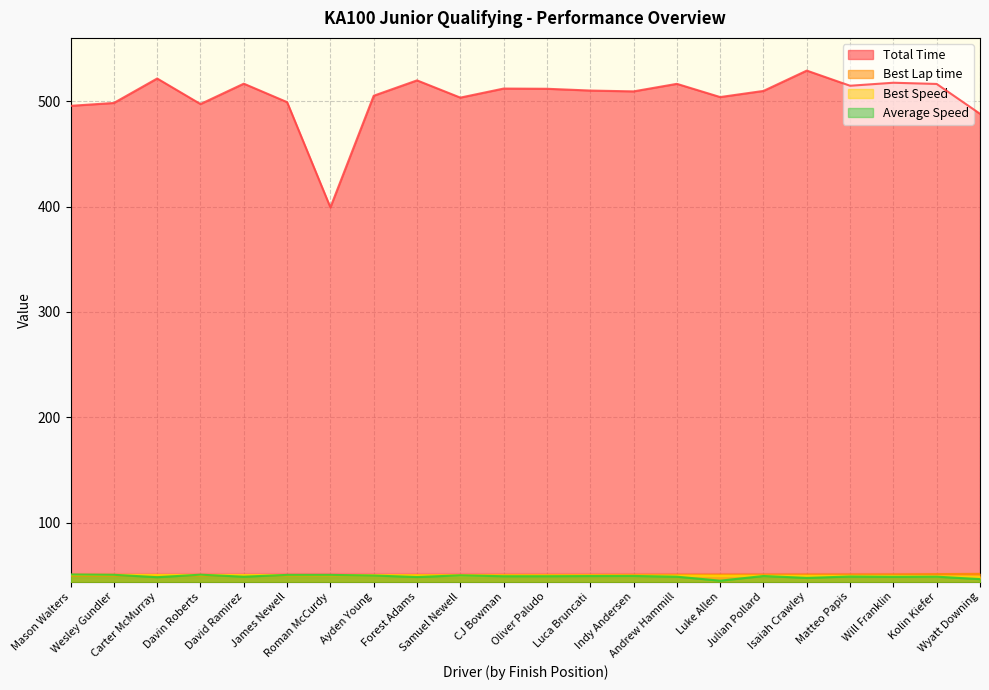

List the labels in order of Total Time value, smallest first.

Roman McCurdy, Wyatt Downing, Mason Walters, Davin Roberts, Wesley Gundler, James Newell, Samuel Newell, Luke Allen, Ayden Young, Indy Andersen, Julian Pollard, Luca Bruncati, Oliver Paludo, CJ Bowman, Matteo Papis, Kolin Kiefer, Andrew Hammill, David Ramirez, Will Franklin, Forest Adams, Carter McMurray, Isaiah Crawley